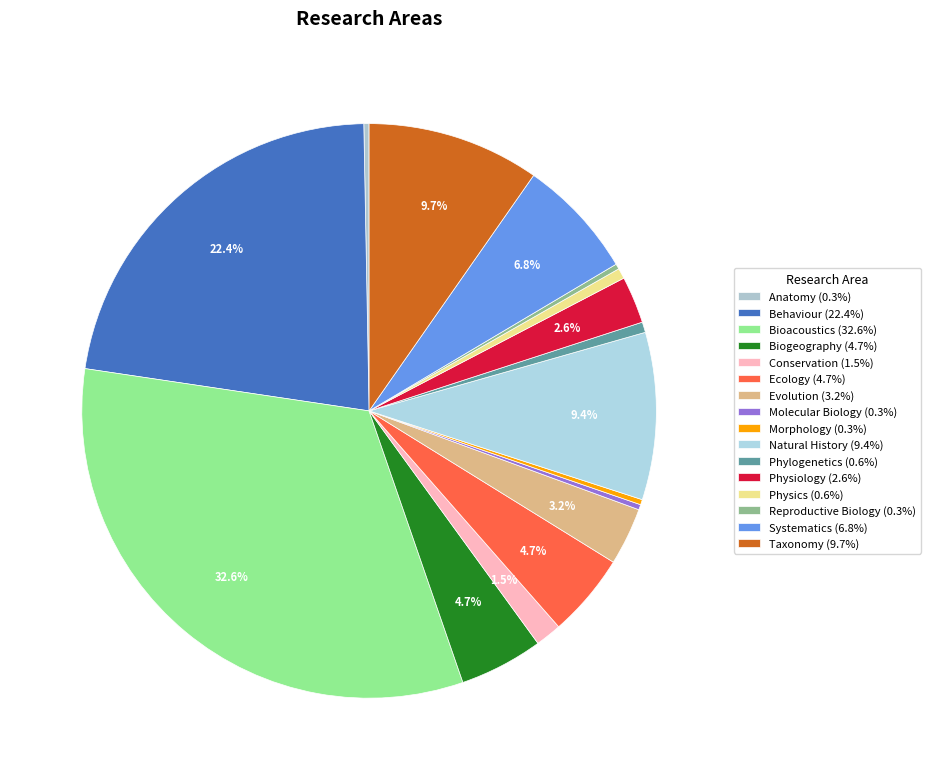

Which slice is the largest?

Bioacoustics